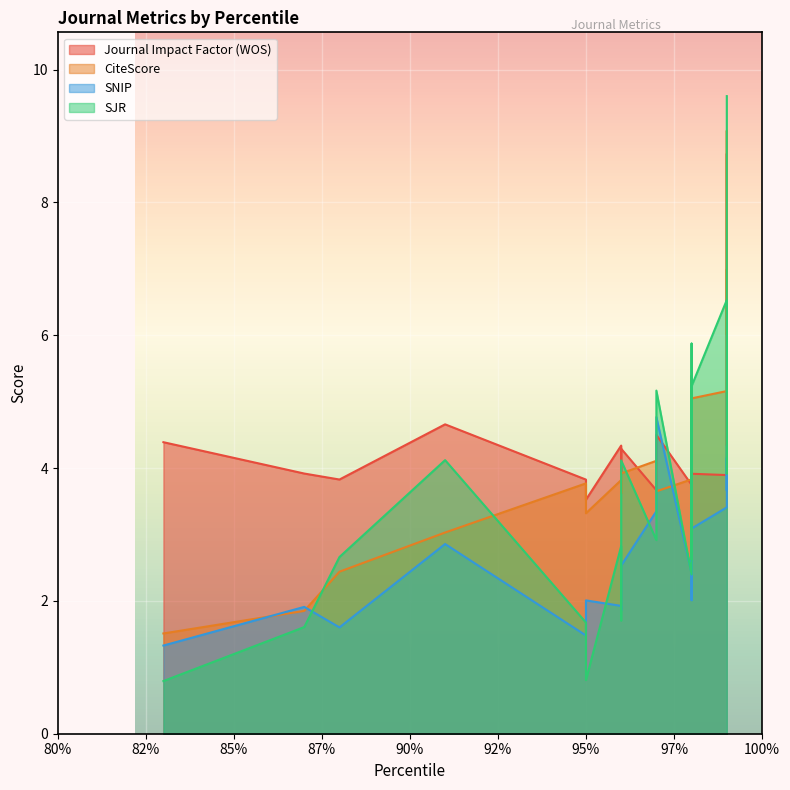

What is the sum of all Journal Impact Factor (WOS) values?

84.4